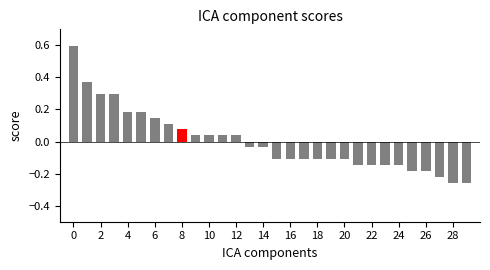

What is the maximum value shown in the chart?

0.6